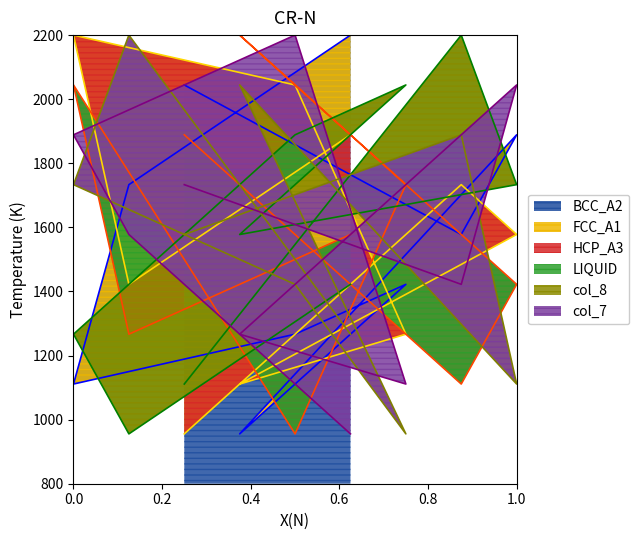

What is the minimum value for BCC_A2?

955.6